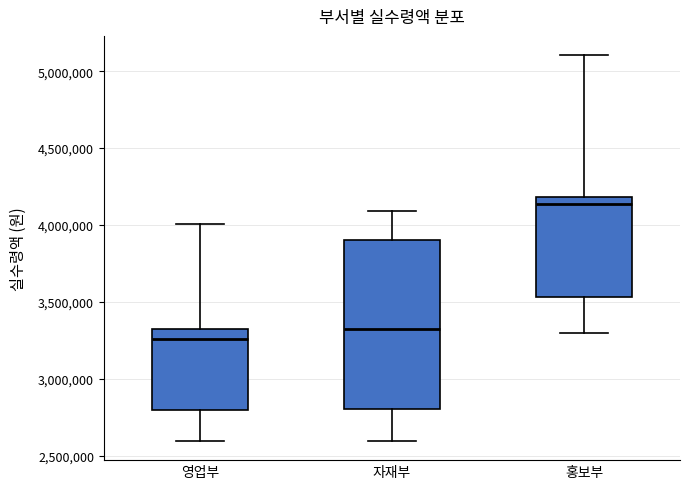

Reading left to right, read every box against the y-axis: the position of its median line, the range the box covers, and the ends of its whiskers. The values are not printed on the chart, so give them approximately, as read against the axis.

영업부: median 3250000, box 2800000 to 3300000, whiskers 2600000 to 4000000
자재부: median 3300000, box 2800000 to 3900000, whiskers 2600000 to 4100000
홍보부: median 4150000, box 3550000 to 4200000, whiskers 3300000 to 5100000